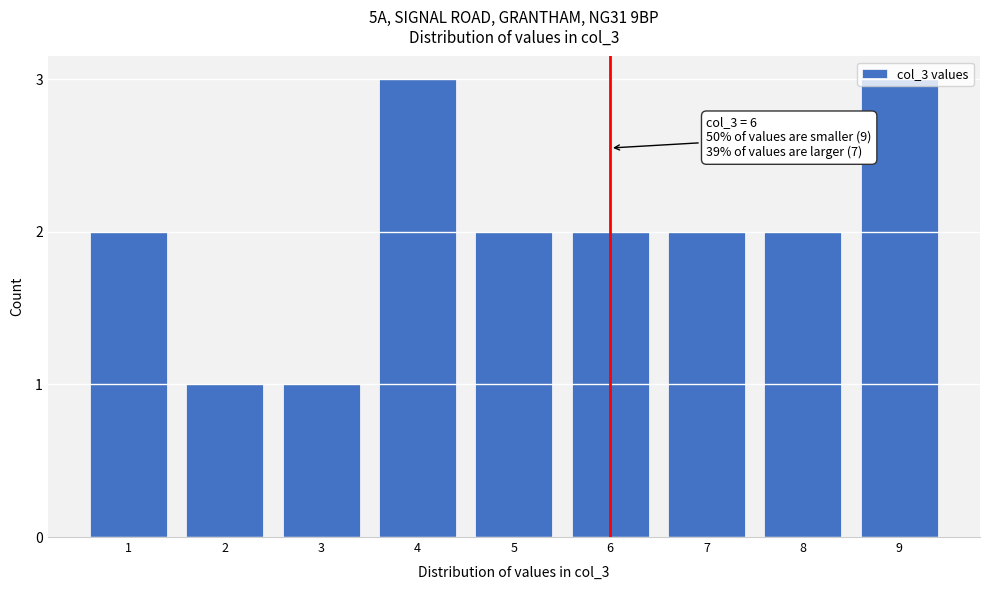

What is the value of the 9th bar from the left?

3